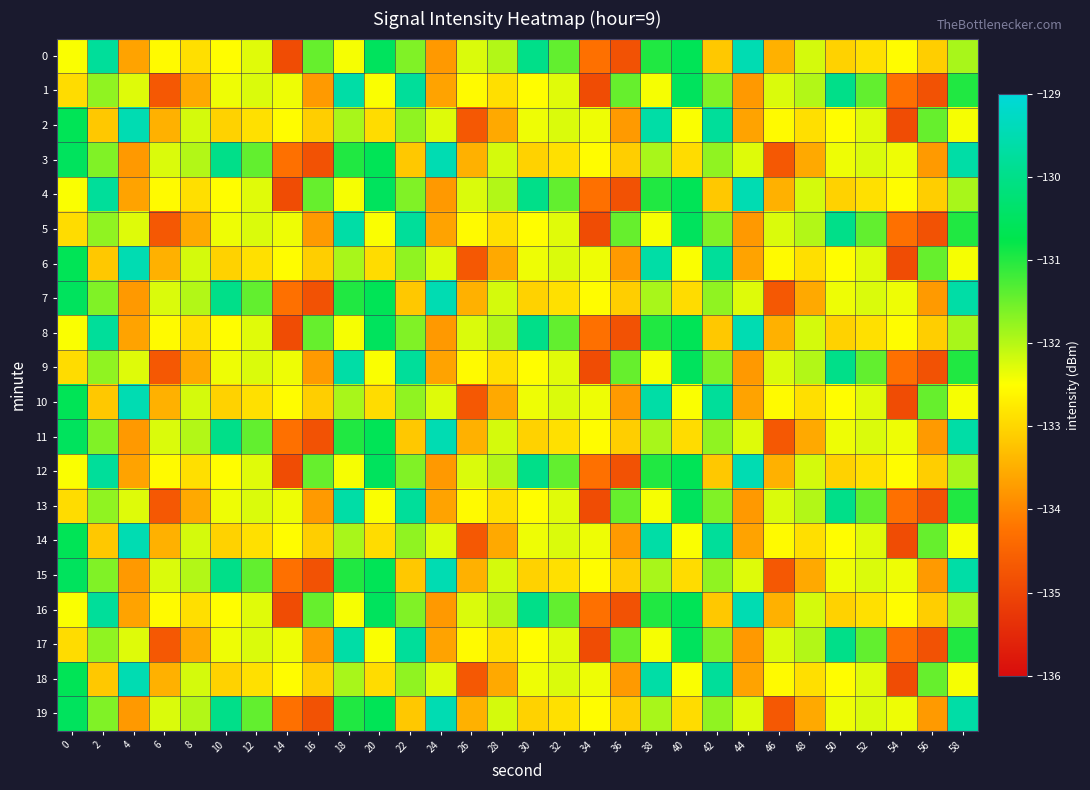

What is the total value across all series at 22?

-2631.7